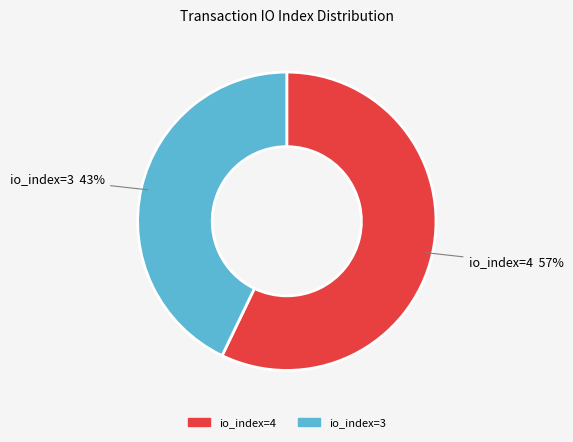

Combined, do io_index=4 and io_index=3 account for over 50%?

Yes